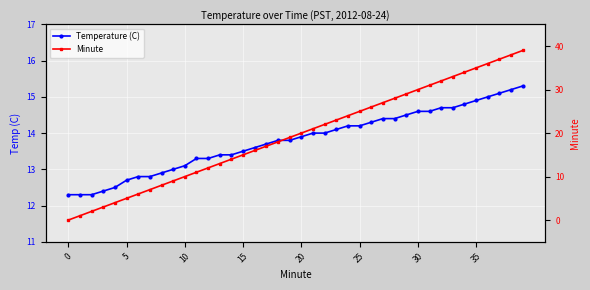

How many categories are shown in the chart?

40